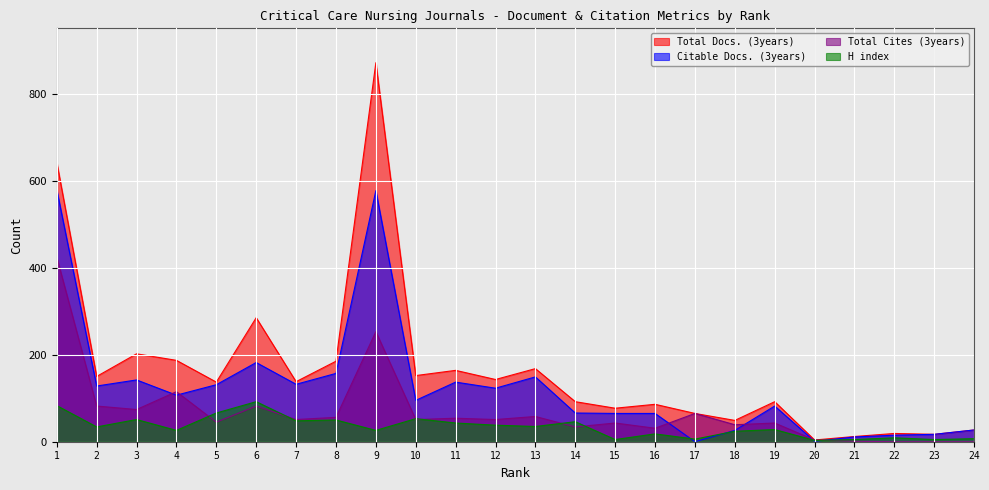

How many categories are shown in the chart?

24